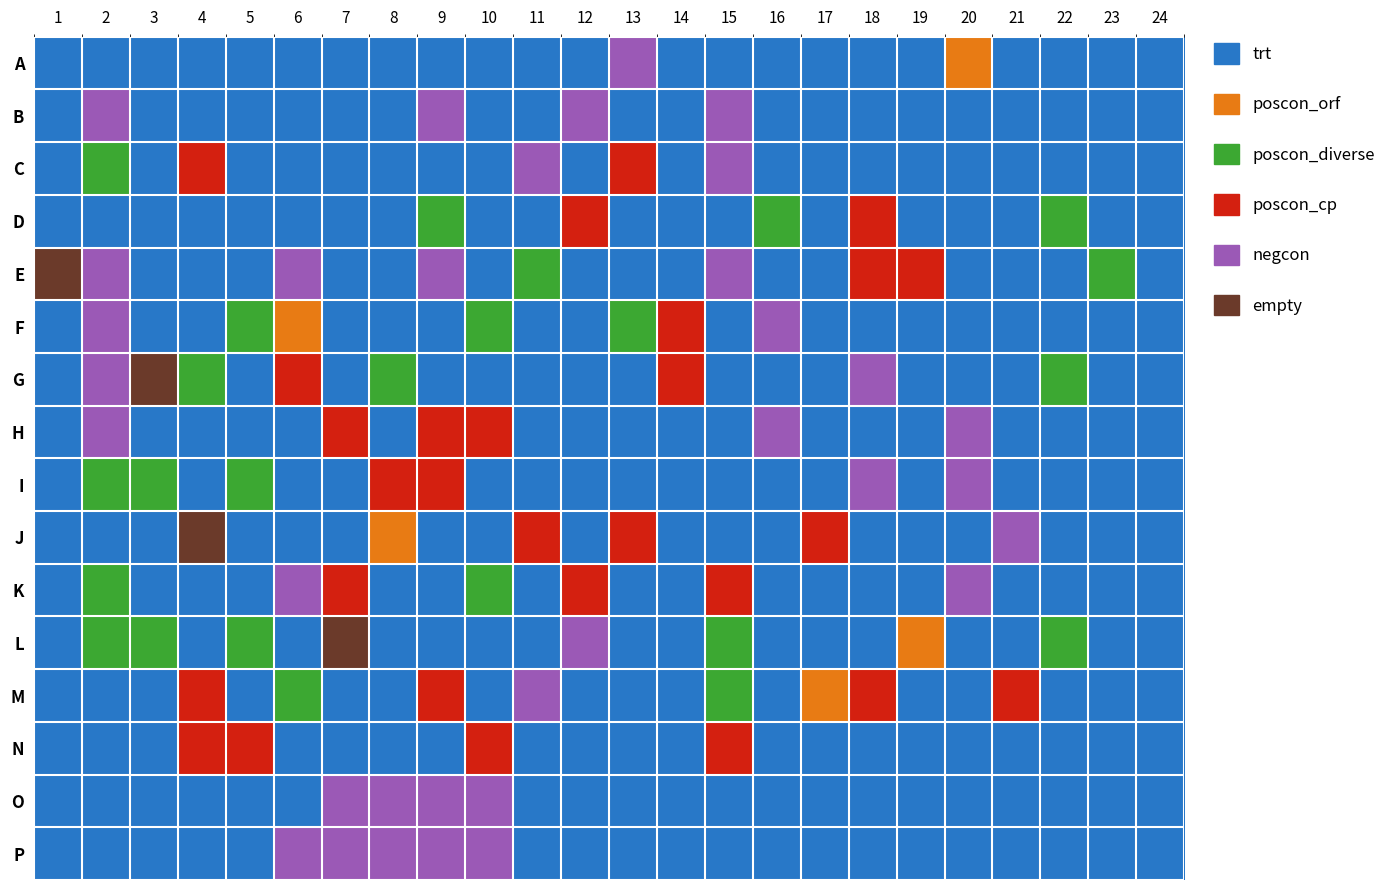

At 22, list the series in order from largest to smallest.

D, G, L, A, B, C, E, F, H, I, J, K, M, N, O, P